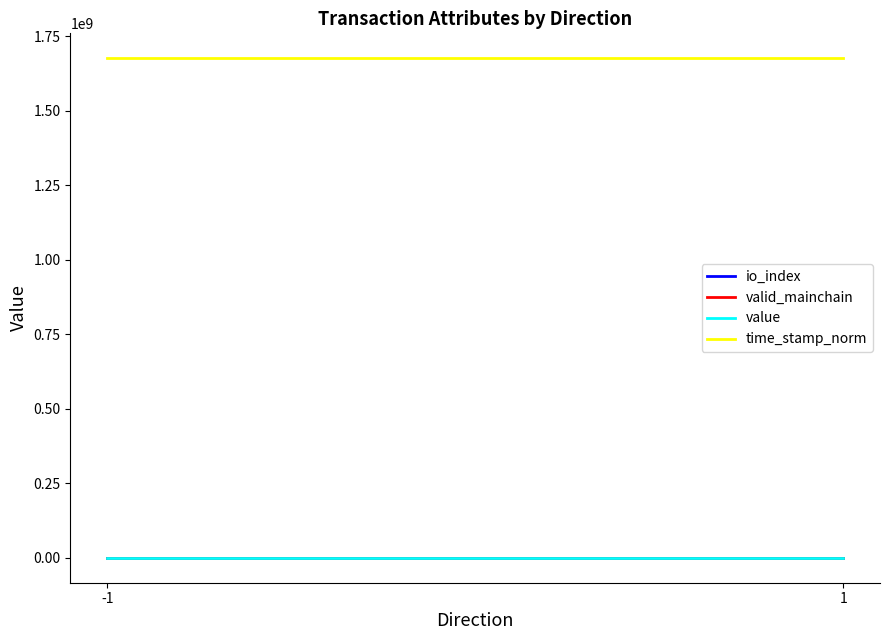

At which label does io_index reach its minimum?

-1